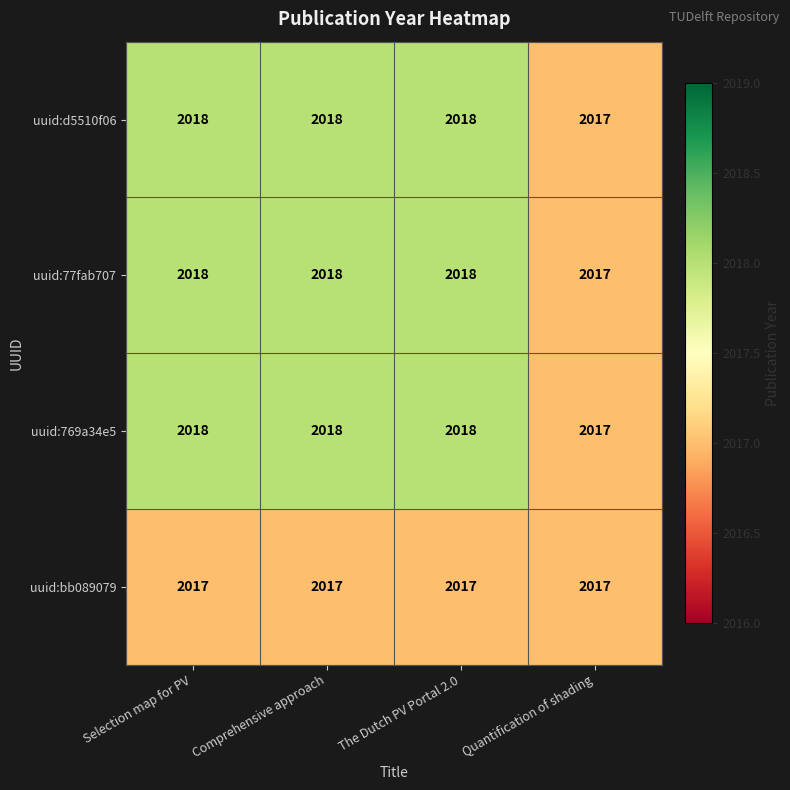

The value of uuid:d5510f06 at Comprehensive approach is 2018. True or false?

True